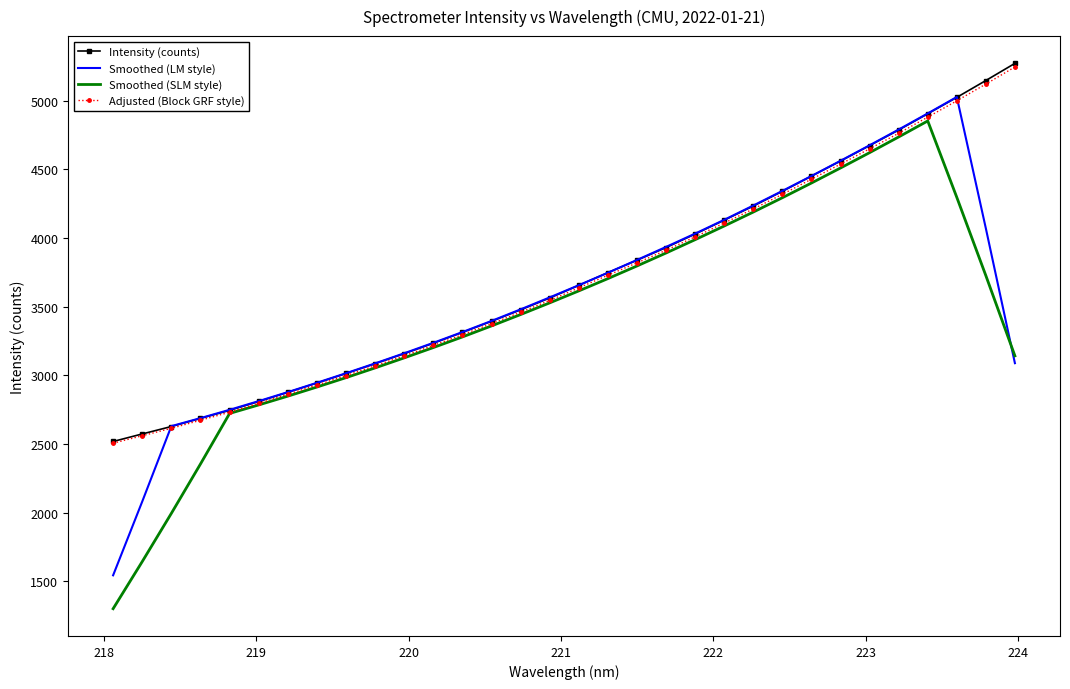

What is the minimum value shown in the chart?

1300.4